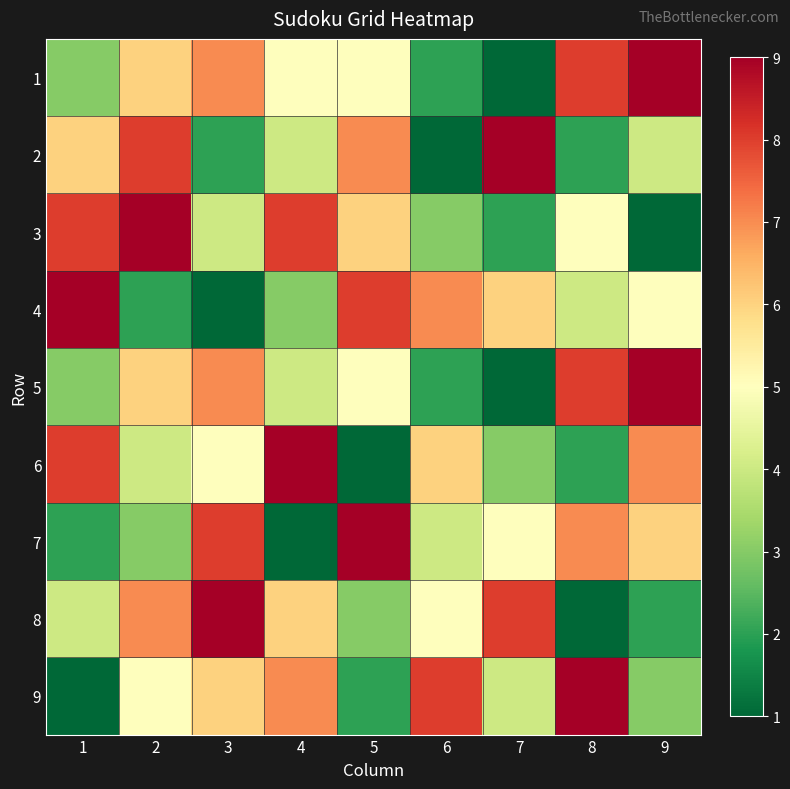

What is the total value across all series at 1?

44